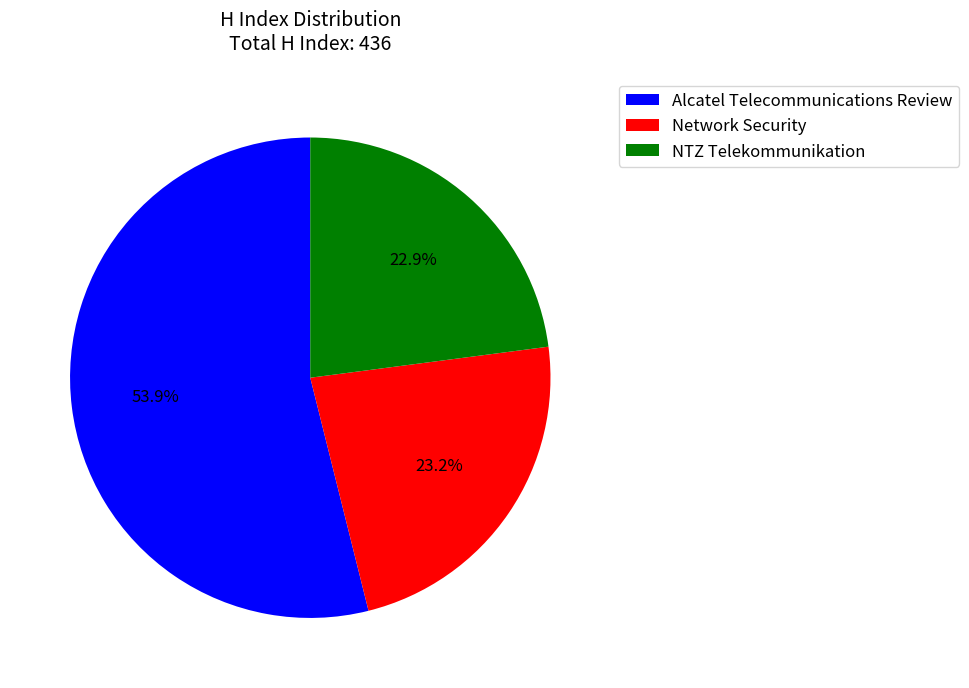

Which category accounts for the majority?

Alcatel Telecommunications Review